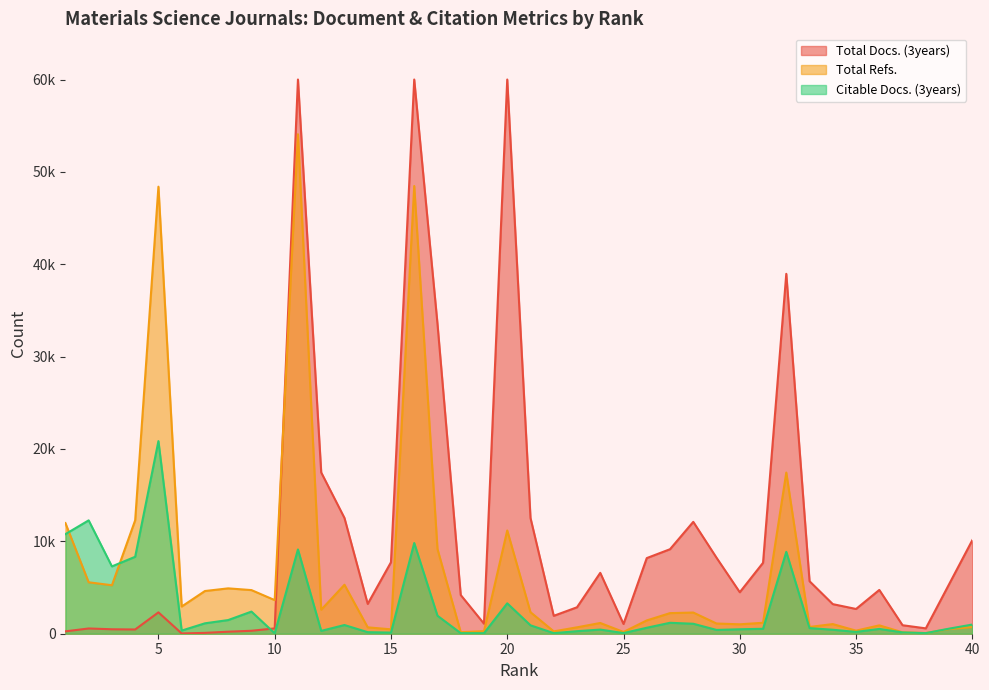

At which category is the sum across all series the highest?

5